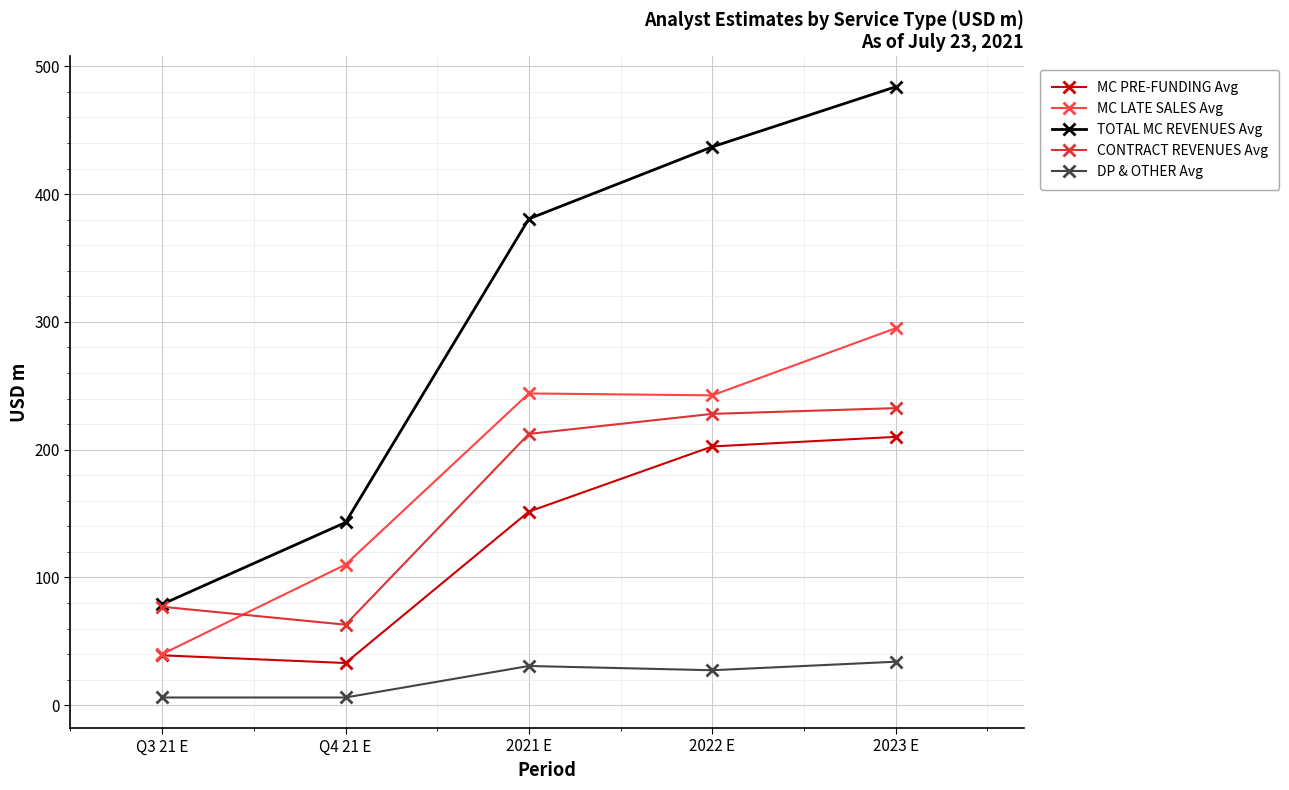

What is the average value of the MC LATE SALES Avg series?

186.3